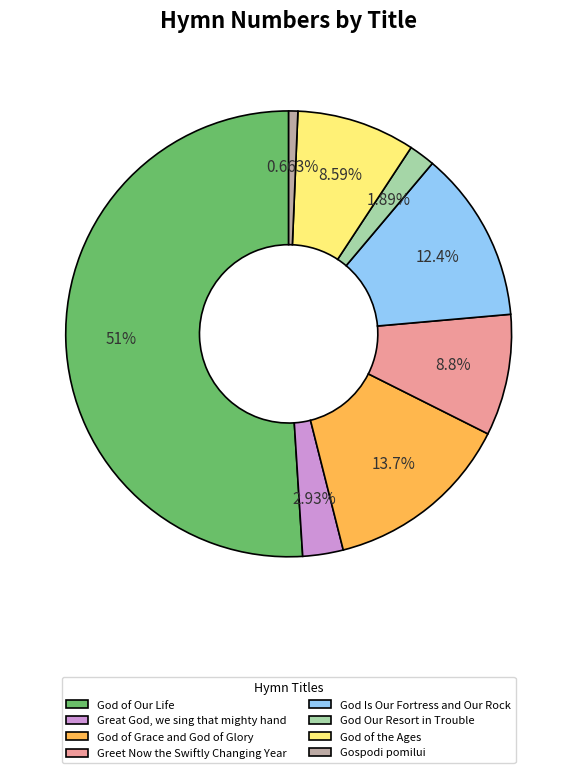

To the nearest percent, what percentage of the pie is God of Our Life?

51%